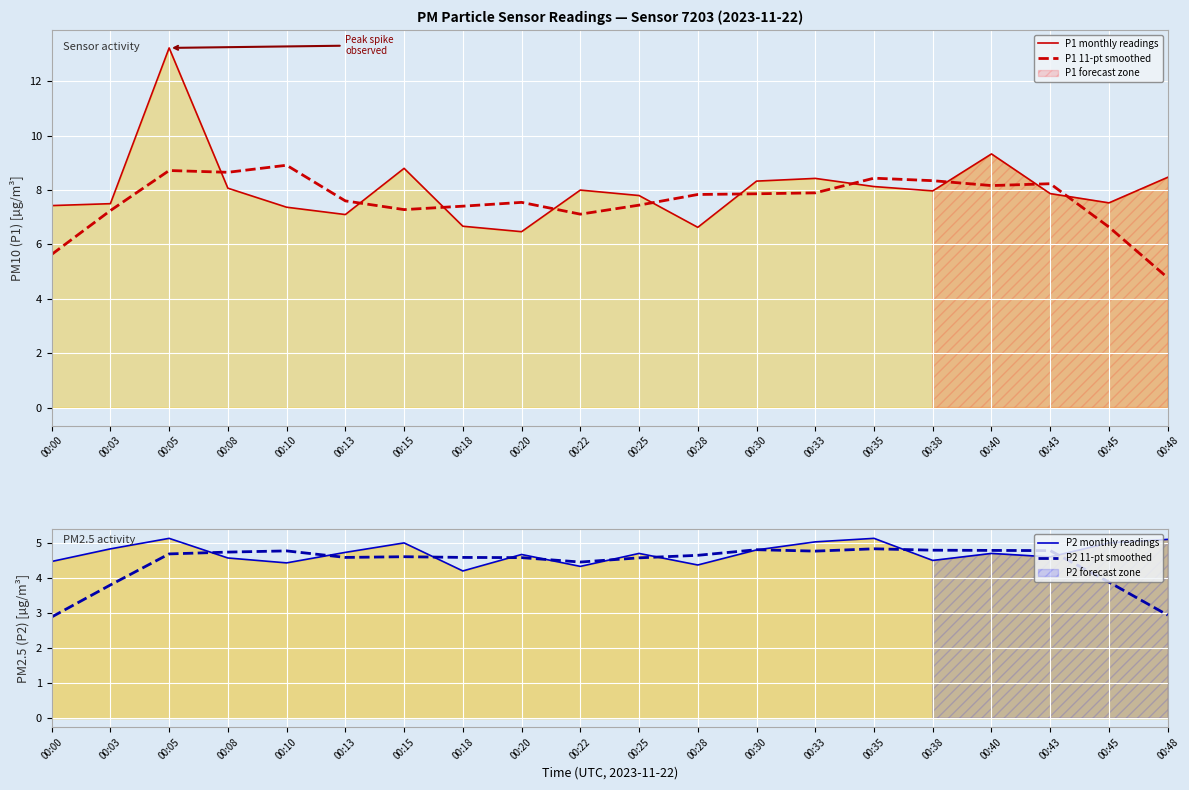

Reading left to right, list all the values displayed in this chart.

P1 monthly readings: 00:00=7.4	00:03=7.5	00:05=13.2	00:08=8.1	00:10=7.4	00:13=7.1	00:15=8.8	00:18=6.7	00:20=6.5	00:22=8.0	00:25=7.8	00:28=6.6	00:30=8.3	00:33=8.4	00:35=8.1	00:38=8.0	00:40=9.3	00:43=7.9	00:45=7.5	00:48=8.5
P1 11-pt smoothed: 00:00=5.6	00:03=7.2	00:05=8.7	00:08=8.7	00:10=8.9	00:13=7.6	00:15=7.3	00:18=7.4	00:20=7.5	00:22=7.1	00:25=7.4	00:28=7.8	00:30=7.9	00:33=7.9	00:35=8.4	00:38=8.3	00:40=8.2	00:43=8.2	00:45=6.6	00:48=4.8
P2 monthly readings: 00:00=4.5	00:03=4.8	00:05=5.1	00:08=4.6	00:10=4.4	00:13=4.7	00:15=5.0	00:18=4.2	00:20=4.7	00:22=4.3	00:25=4.7	00:28=4.4	00:30=4.8	00:33=5.0	00:35=5.1	00:38=4.5	00:40=4.7	00:43=4.6	00:45=5.0	00:48=5.1
P2 11-pt smoothed: 00:00=2.9	00:03=3.8	00:05=4.7	00:08=4.7	00:10=4.8	00:13=4.6	00:15=4.6	00:18=4.6	00:20=4.6	00:22=4.5	00:25=4.6	00:28=4.6	00:30=4.8	00:33=4.8	00:35=4.8	00:38=4.8	00:40=4.8	00:43=4.8	00:45=3.9	00:48=2.9